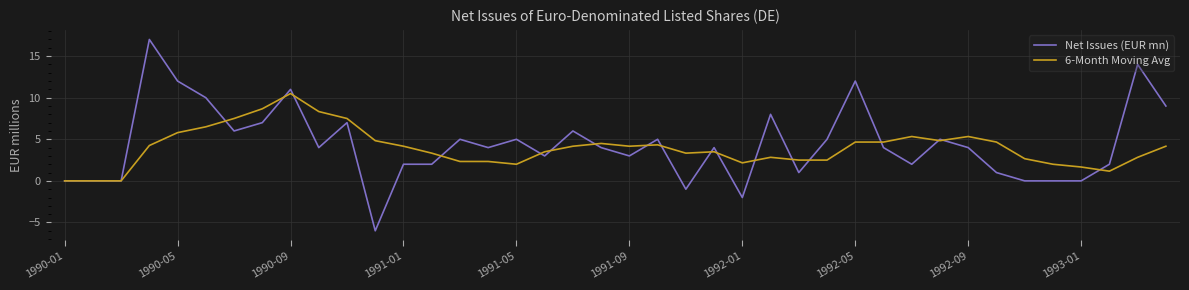

What is the maximum value shown in the chart?

17.0